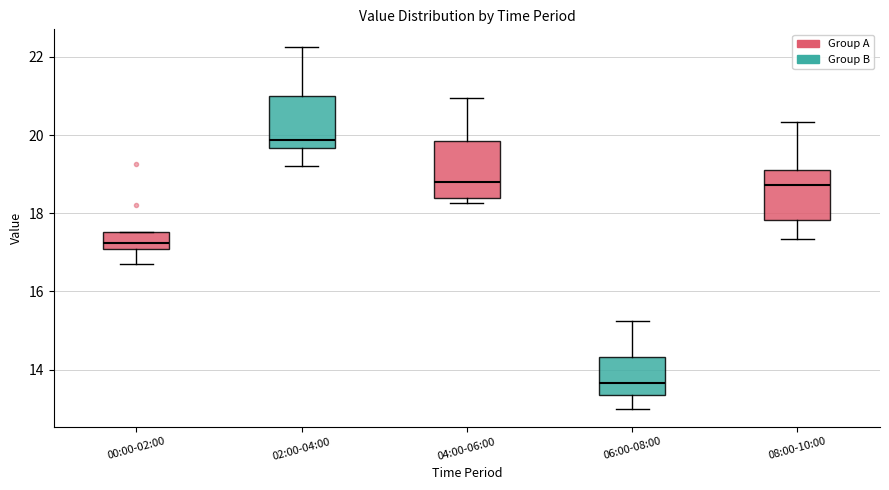

Reading left to right, transcribe this box plot: for each box, give where its median line is, the range the box spans, and where its two whiskers end, as read against the y-axis. The values are not printed on the chart, so give them approximately, as read against the axis.

00:00-02:00: median 17.2, box 17.0 to 17.6, whiskers 16.8 to 17.6
02:00-04:00: median 19.8, box 19.6 to 21.0, whiskers 19.2 to 22.2
04:00-06:00: median 18.8, box 18.4 to 19.8, whiskers 18.2 to 21.0
06:00-08:00: median 13.6, box 13.4 to 14.4, whiskers 13.0 to 15.2
08:00-10:00: median 18.8, box 17.8 to 19.2, whiskers 17.4 to 20.4